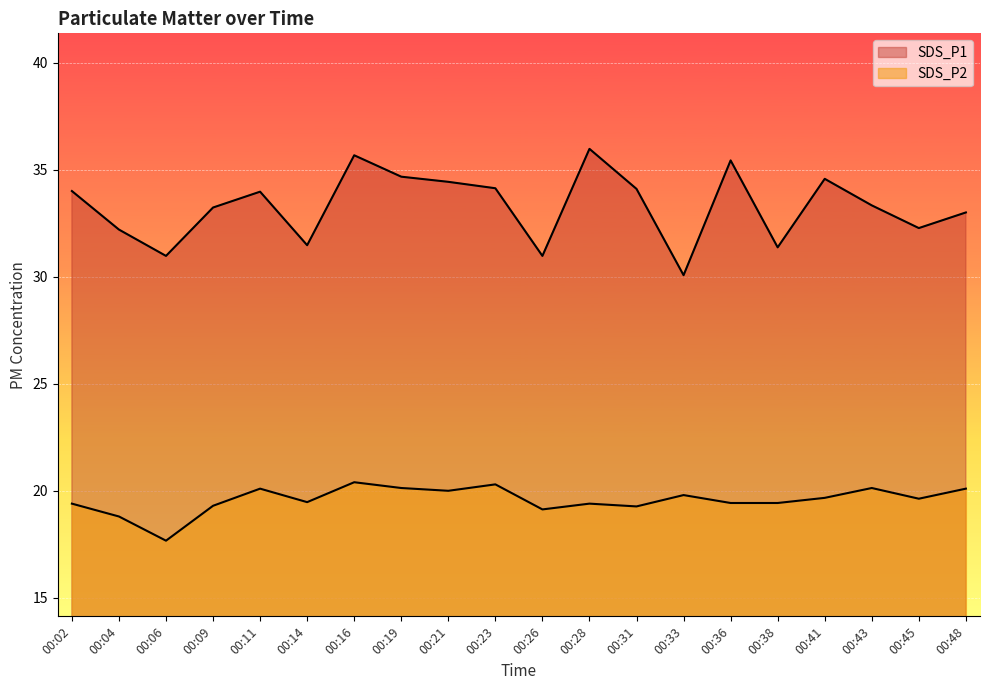

Which series has the largest total across all categories?

SDS_P1